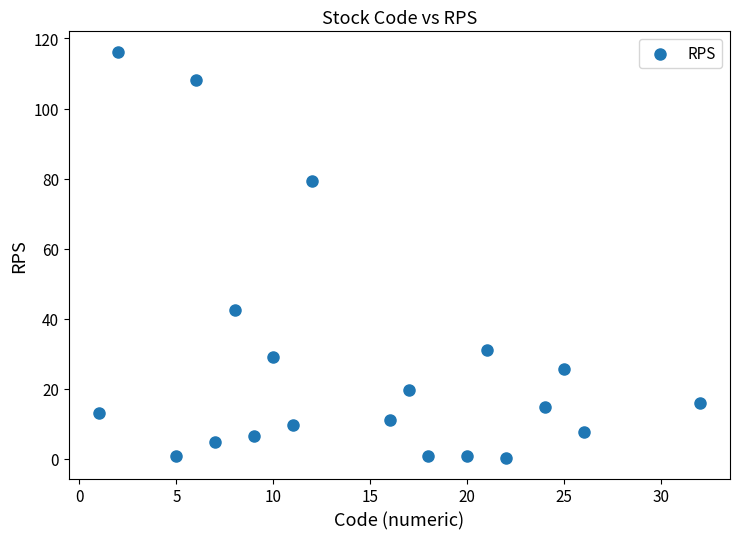

What Y value in the scatter plot is closest to 58?

42.4